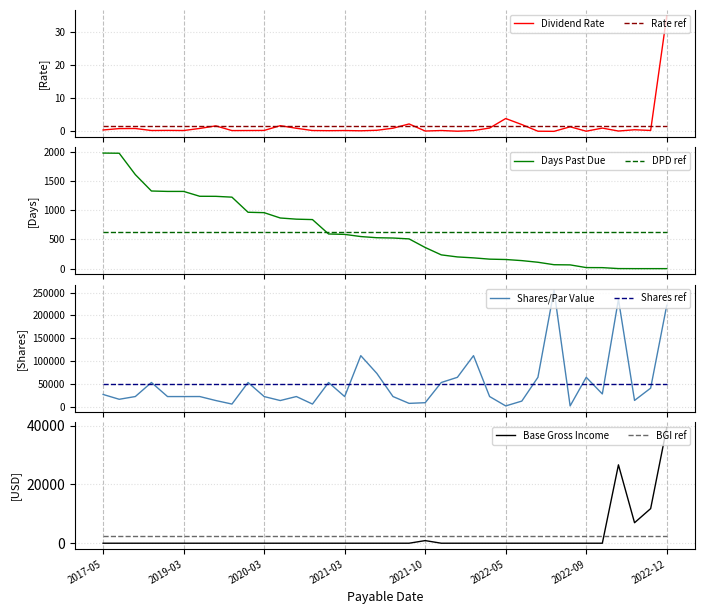

At 29, list the series in order from smallest to largest.

base_gross_income, dividend_rate, days_past_due, shares_par